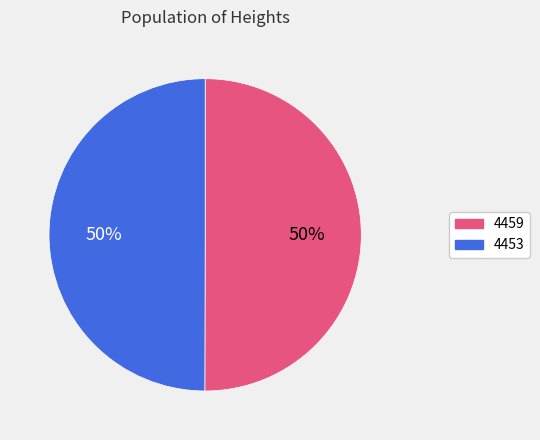

What is the ratio of the value at 4459 to the value at 4453?

1.0